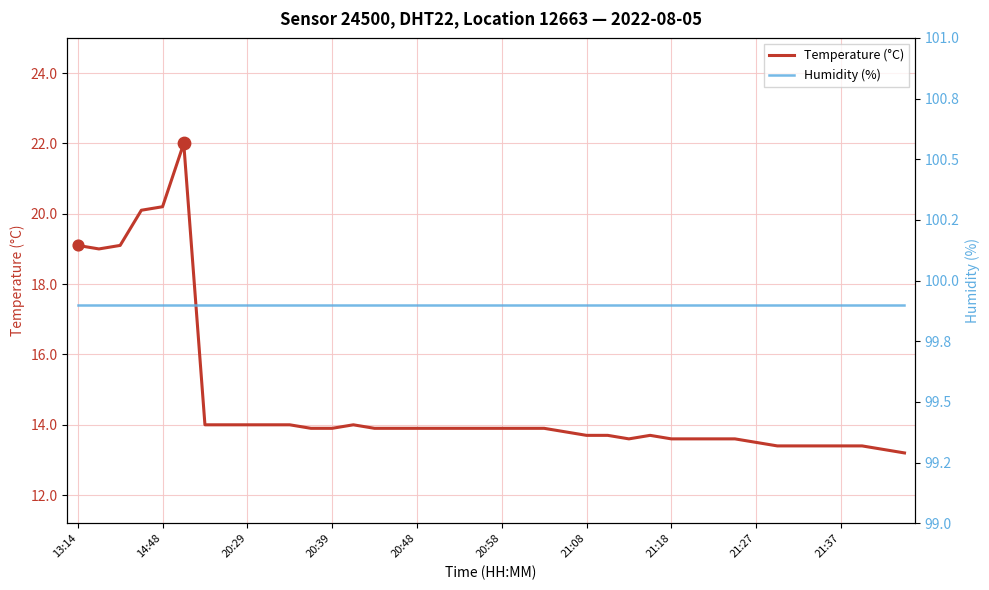

At how many categories does at least one series exceed 36?

40